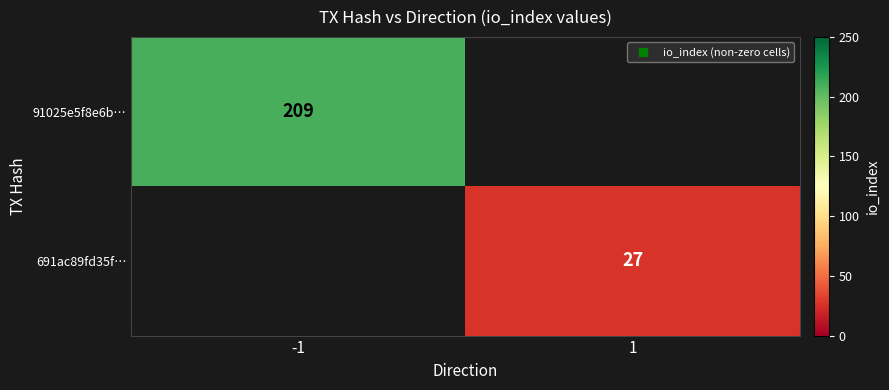

At -1, list the series in order from smallest to largest.

691ac89fd35f…, 91025e5f8e6b…